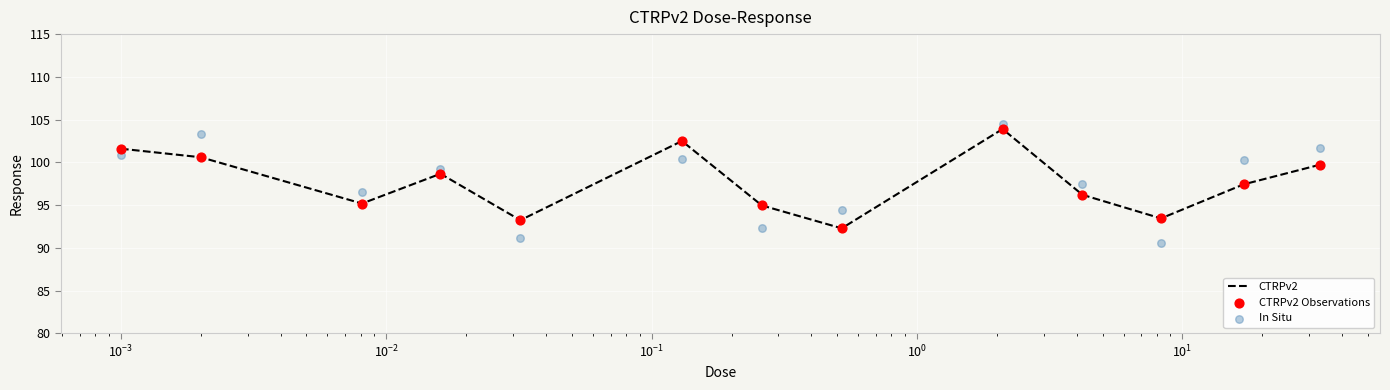

Which series reaches the minimum Y coordinate?

In Situ